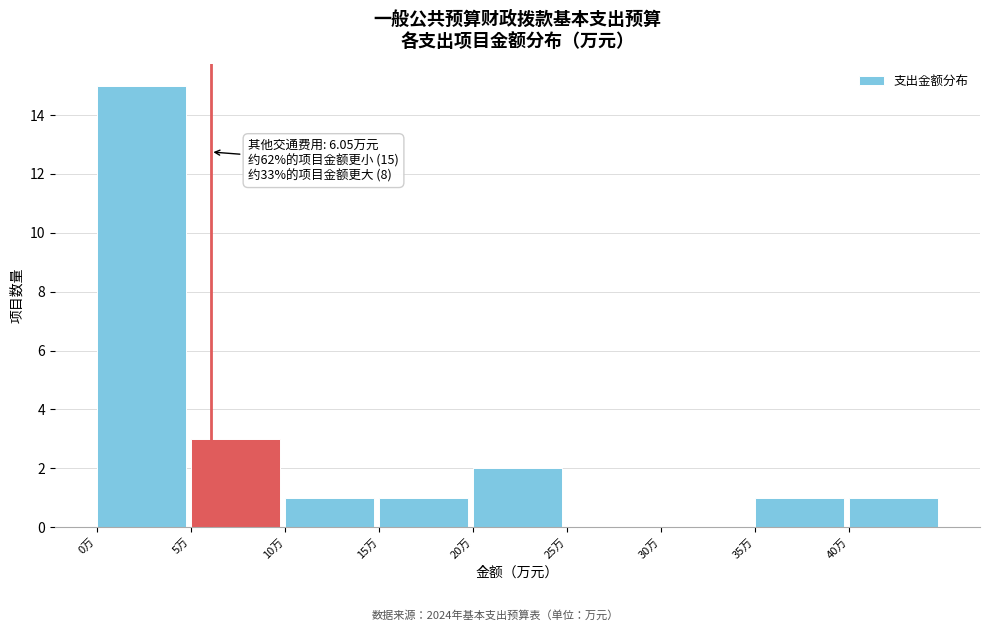

Which range on the x-axis has the tallest bar?

0 to 5